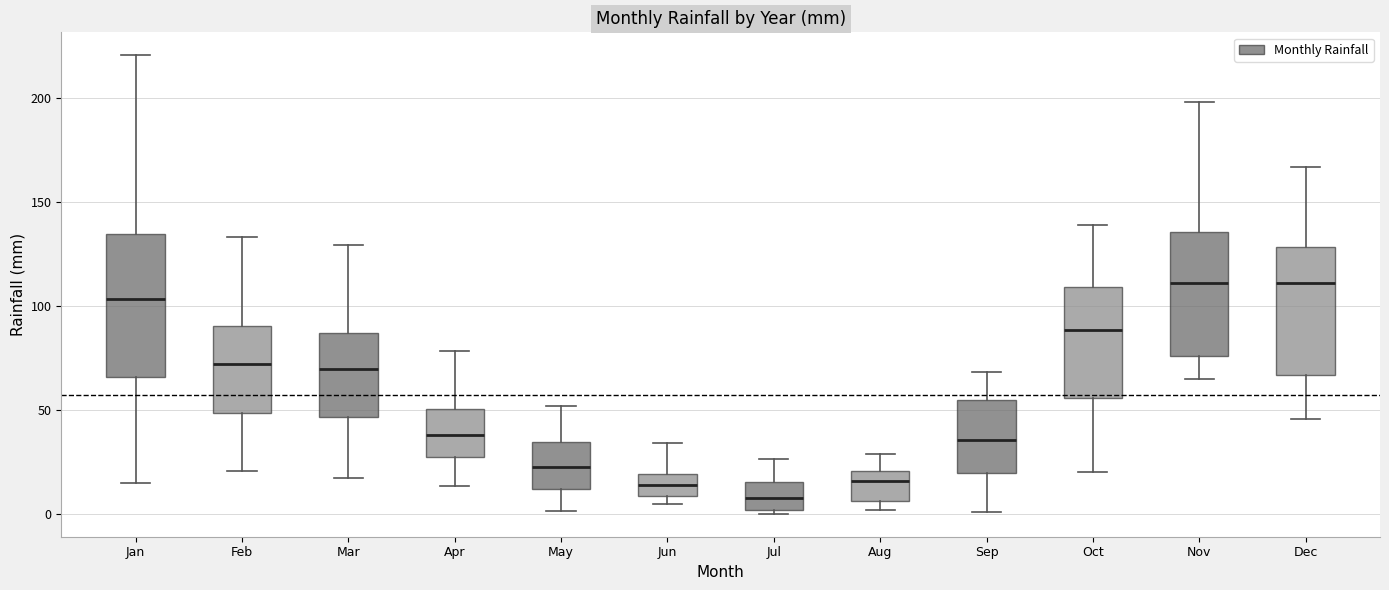

Reading left to right, read every box against the y-axis: the position of its median line, the range the box covers, and the ends of its whiskers. The values are not printed on the chart, so give them approximately, as read against the axis.

Jan: median 105, box 65 to 135, whiskers 15 to 220
Feb: median 70, box 50 to 90, whiskers 20 to 135
Mar: median 70, box 45 to 85, whiskers 15 to 130
Apr: median 40, box 25 to 50, whiskers 15 to 80
May: median 25, box 10 to 35, whiskers 0 to 50
Jun: median 15, box 10 to 20, whiskers 5 to 35
Jul: median 10, box 0 to 15, whiskers 0 (just below the box's lower edge) to 25
Aug: median 15, box 5 to 20, whiskers 0 to 30
Sep: median 35, box 20 to 55, whiskers 0 to 70
Oct: median 90, box 55 to 110, whiskers 20 to 140
Nov: median 110, box 75 to 135, whiskers 65 to 200
Dec: median 110, box 65 to 130, whiskers 45 to 165